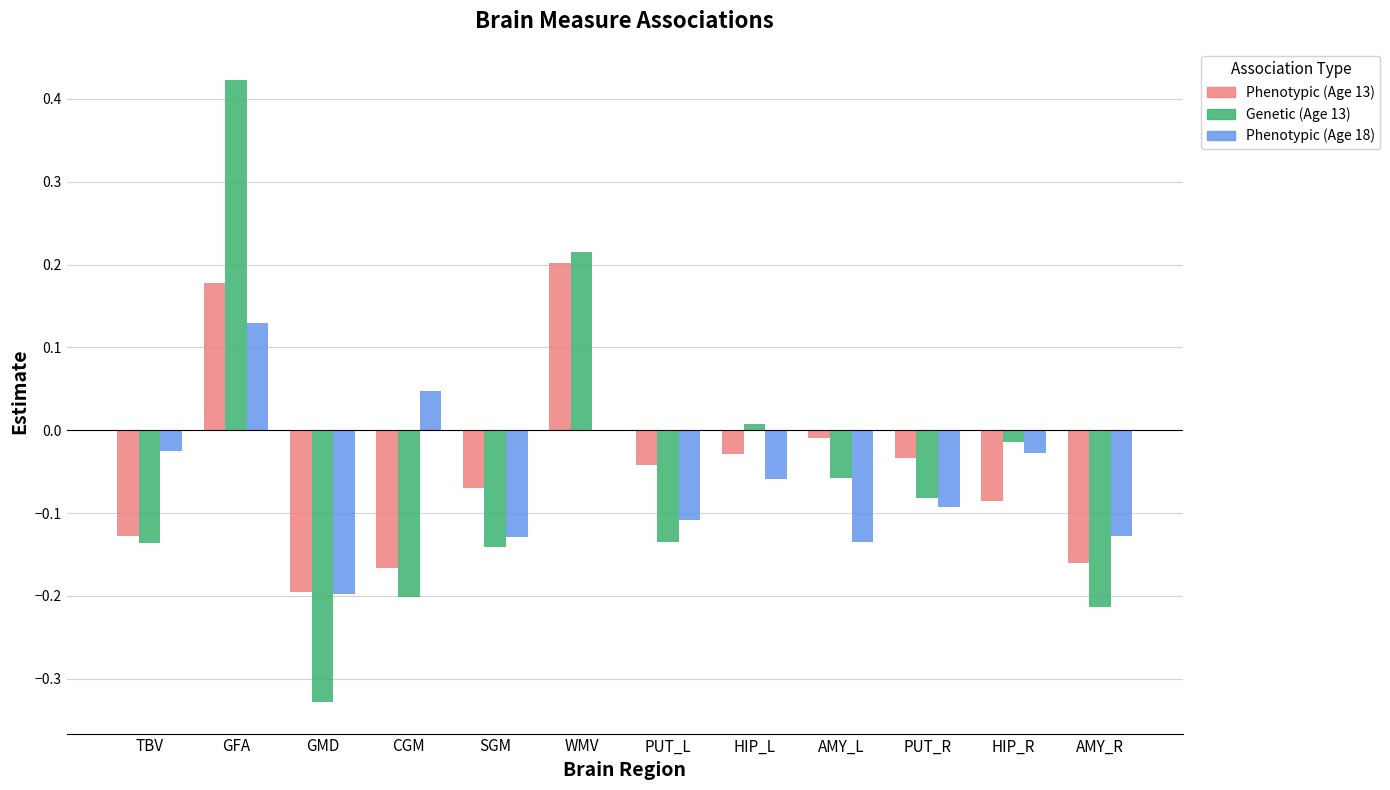

Between GMD and PUT_L, which series saw the biggest shift?

Genetic (Age 13)